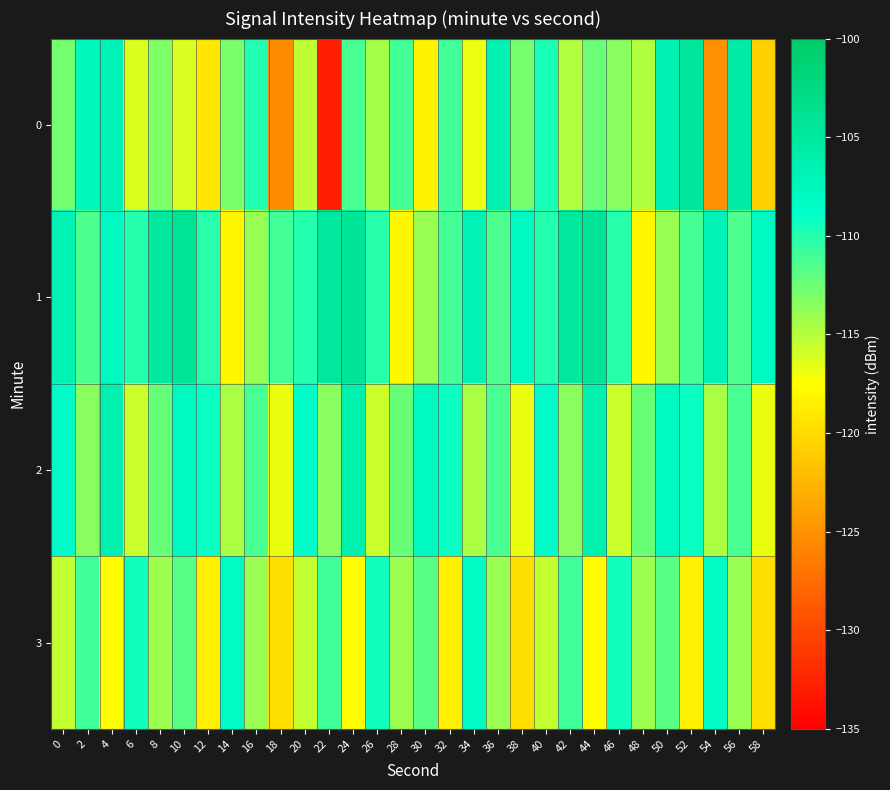

List the series in order of their peak value, highest first.

1, 0, 2, 3